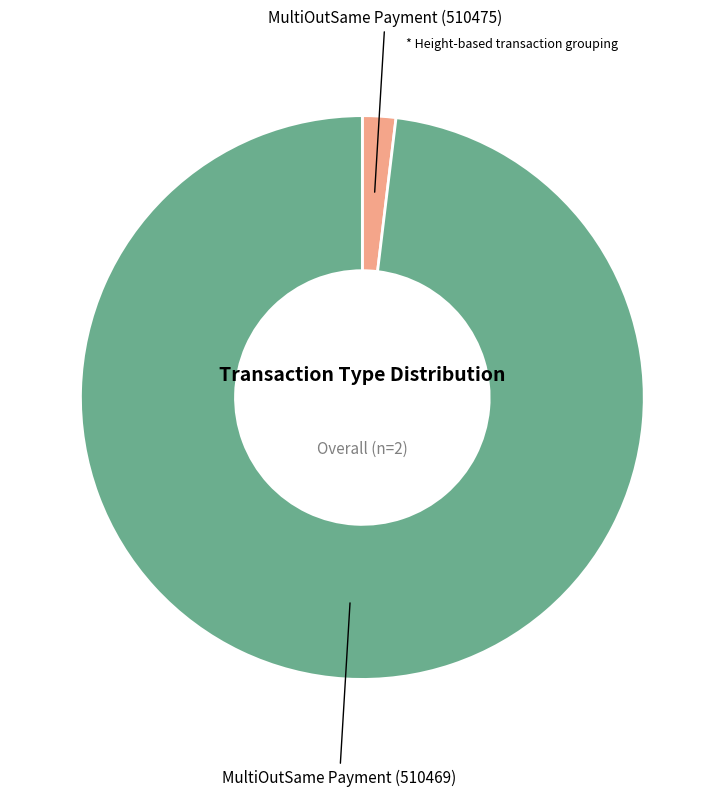

Does any single category account for the majority?

Yes